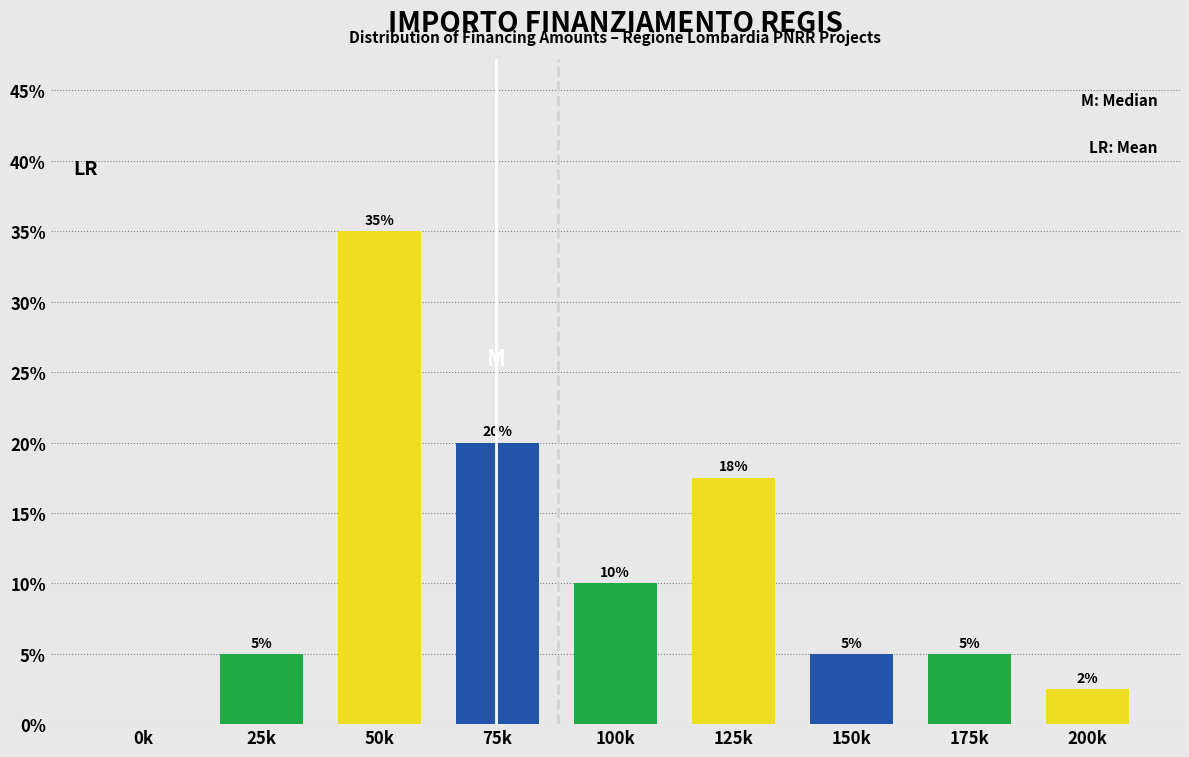

The value at 200k is 4.1. True or false?

False